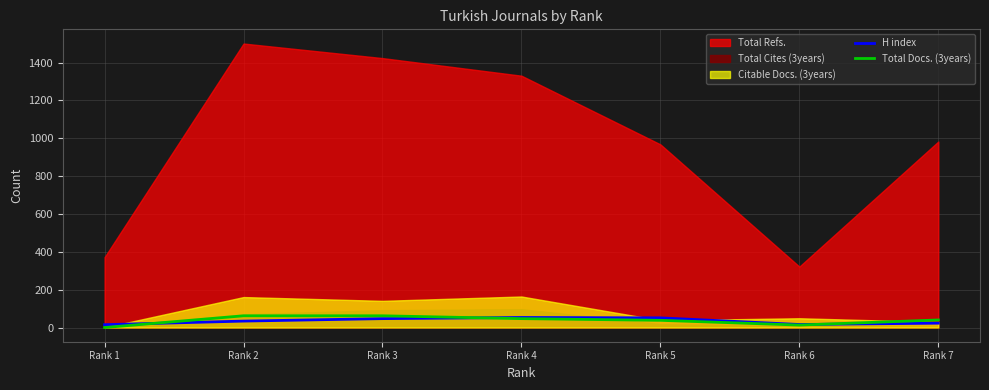

Which series ends up on top after the final intersection of H index and Total Docs. (3years)?

Total Docs. (3years)